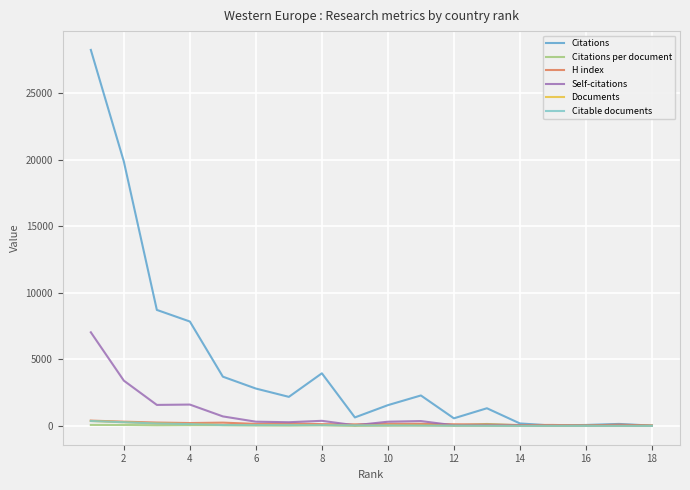

Which series has the largest range (max minus min)?

Citations